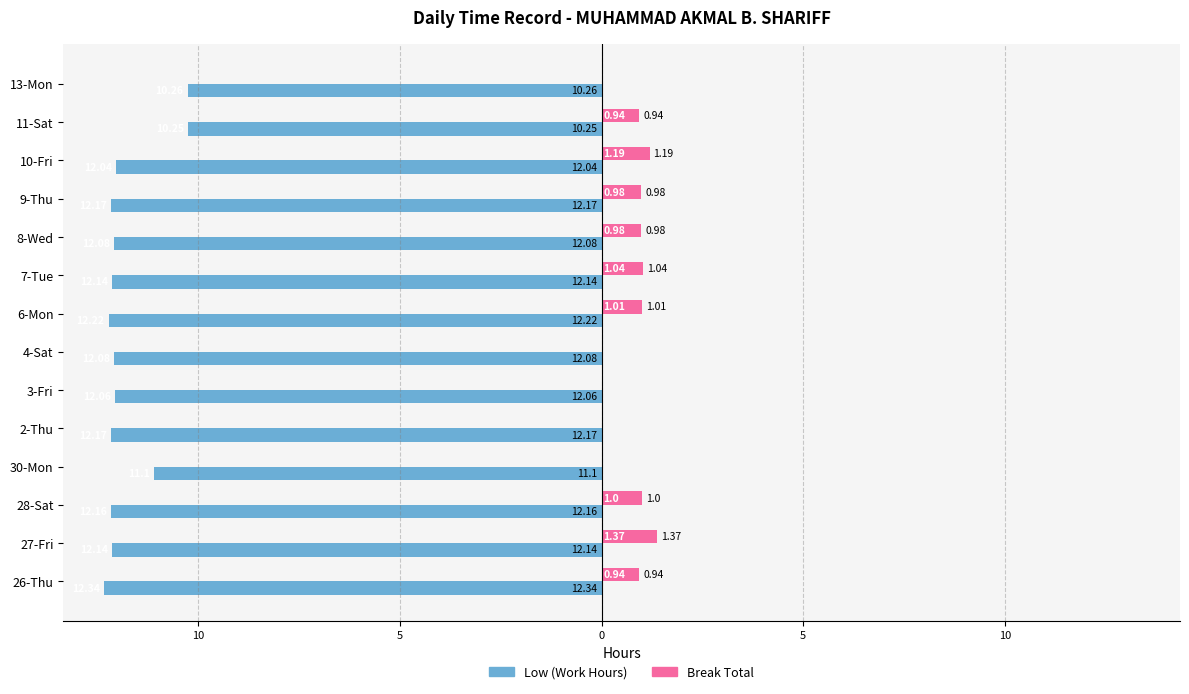

Reading right to left, list all the values displayed in this chart.

Low (Work Hours): -10.3	-10.2	-12.0	-12.2	-12.1	-12.1	-12.2	-12.1	-12.1	-12.2	-11.1	-12.2	-12.1	-12.3
Break Total: 0.0	0.9	1.2	1.0	1.0	1.0	1.0	0.0	0.0	0.0	0.0	1.0	1.4	0.9